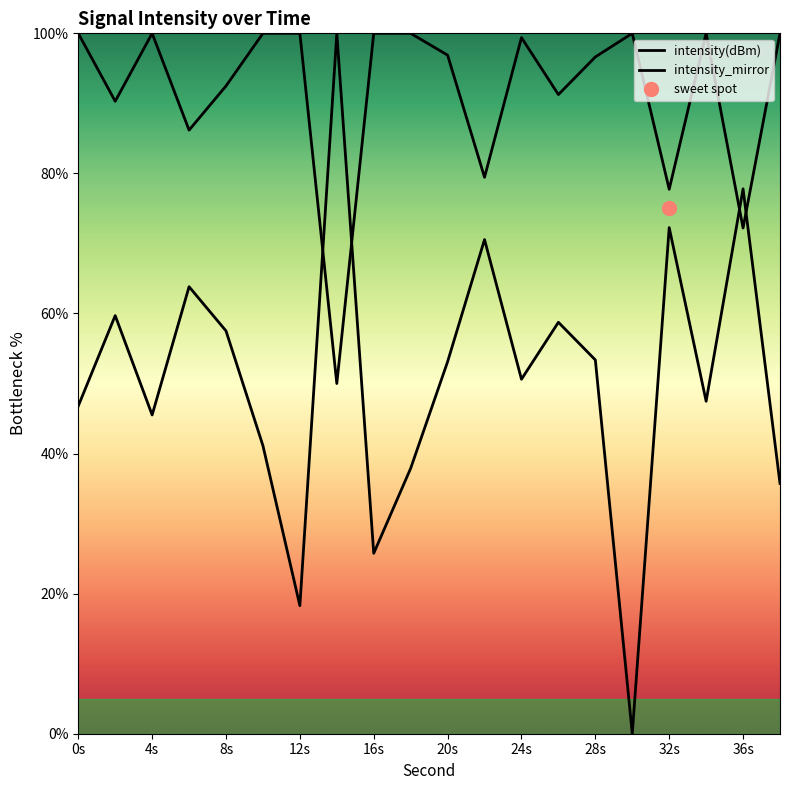

What is the greatest value displayed?

100.0